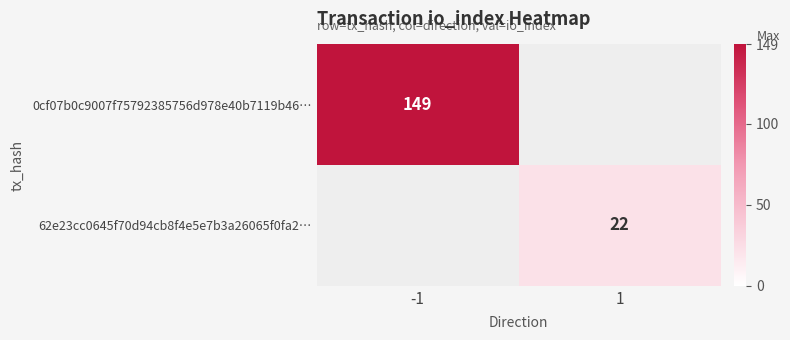

True or false: 0cf07b0c9007f75792385756d978e40b7119b46… has a value of 149 at -1.

True